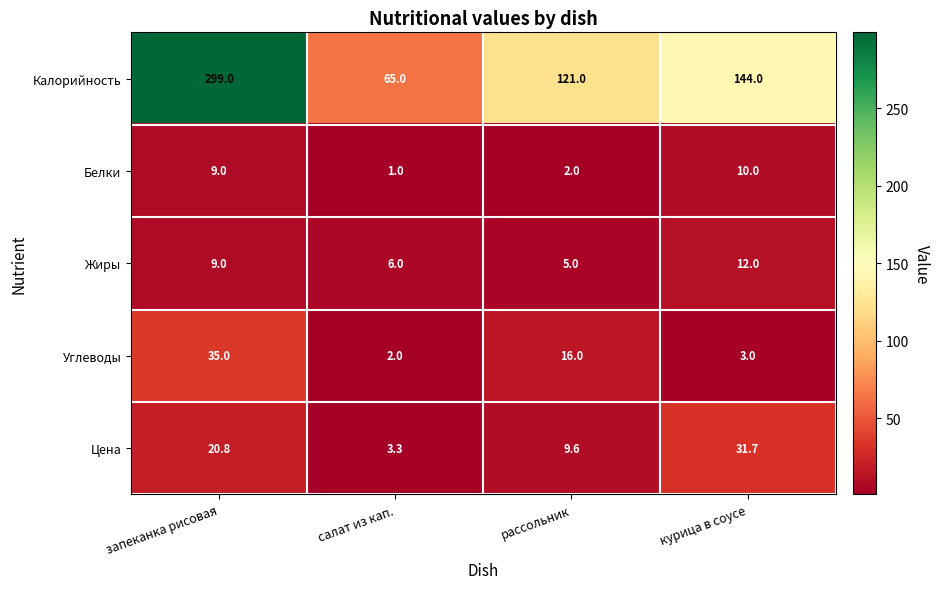

What is the difference between the Углеводы values at курица в соусе and рассольник?

13.0